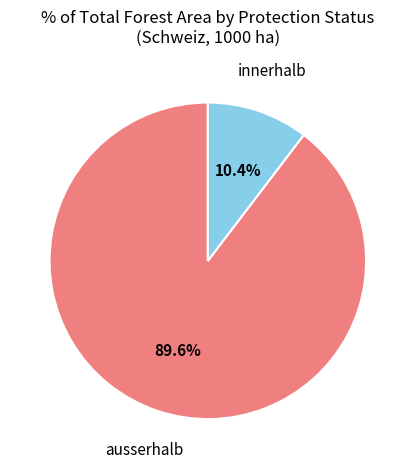

Is there any slice that represents more than half of the pie?

Yes